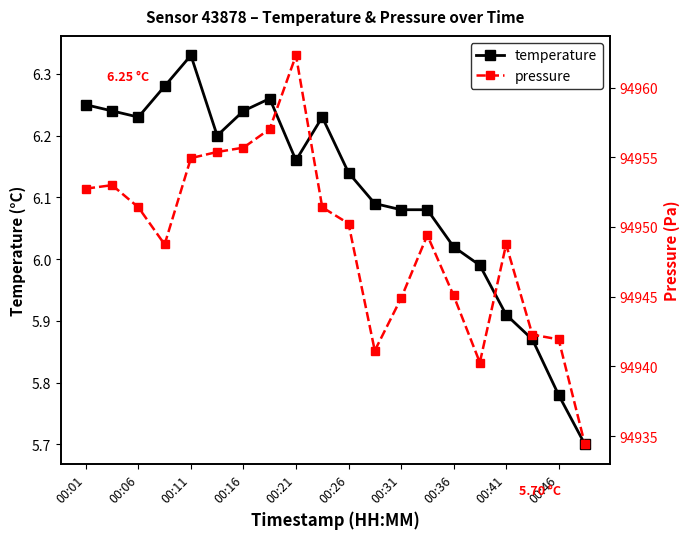

At which label is temperature closest to 6?

15